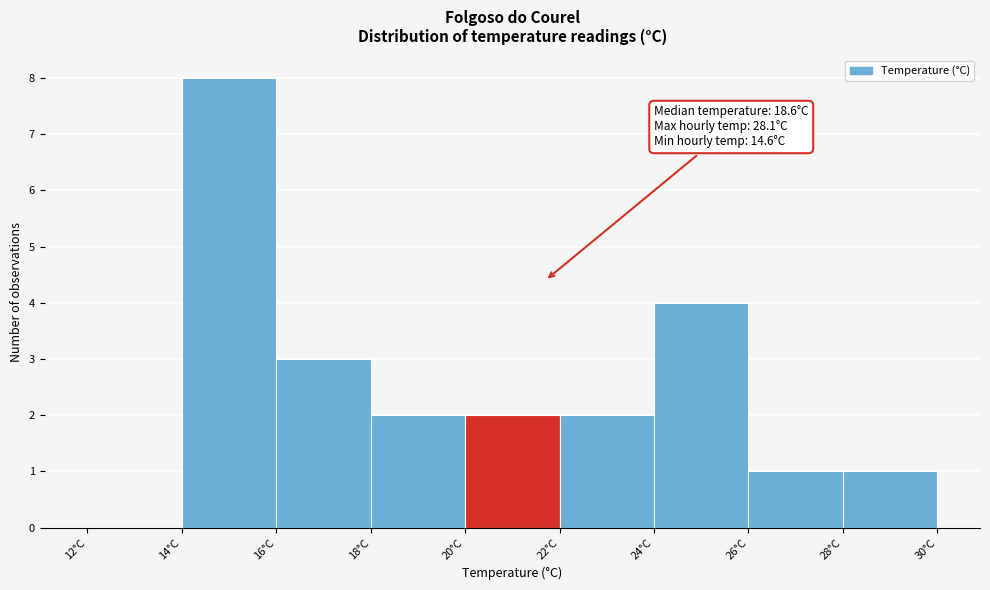

Which range on the x-axis has the tallest bar?

14 to 16